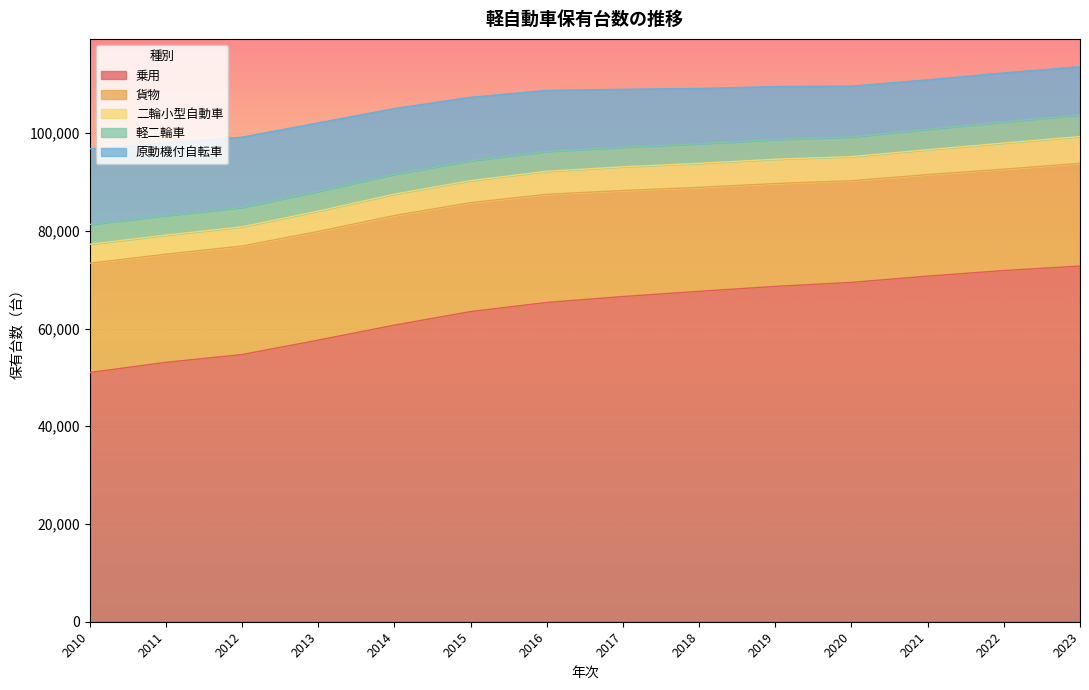

At how many categories does at least one series exceed 40349?

14